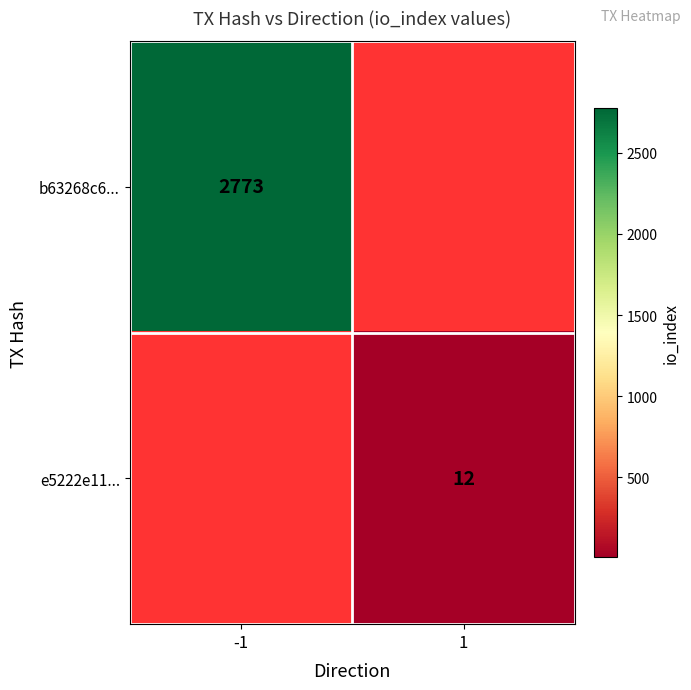

Which category has the lowest value across all series?

1